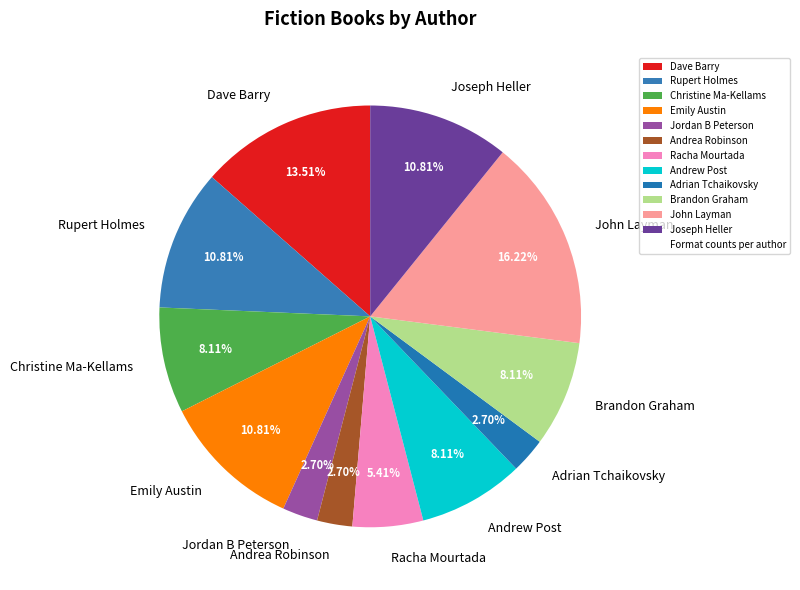

Approximately how many times larger is the value at Brandon Graham compared to Joseph Heller?

0.8